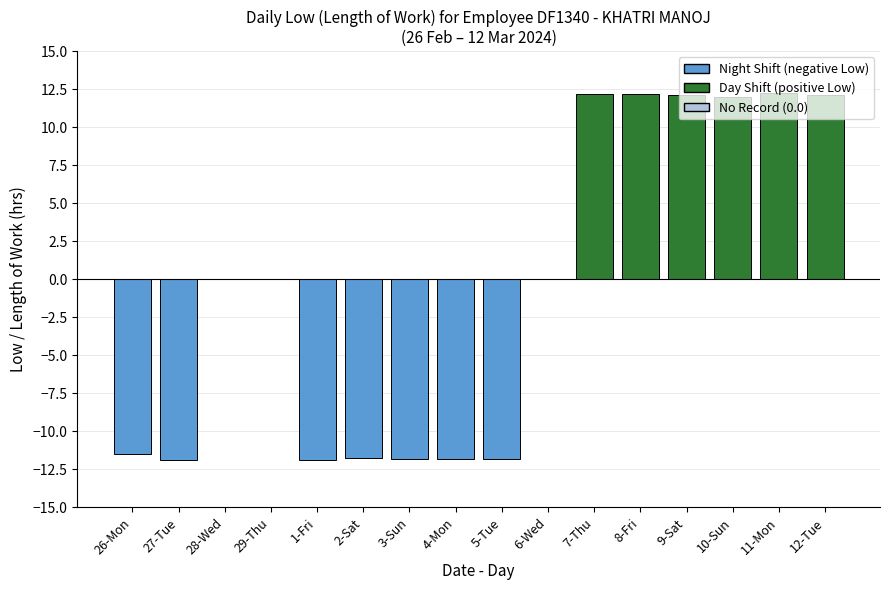

How many categories are shown in the chart?

16